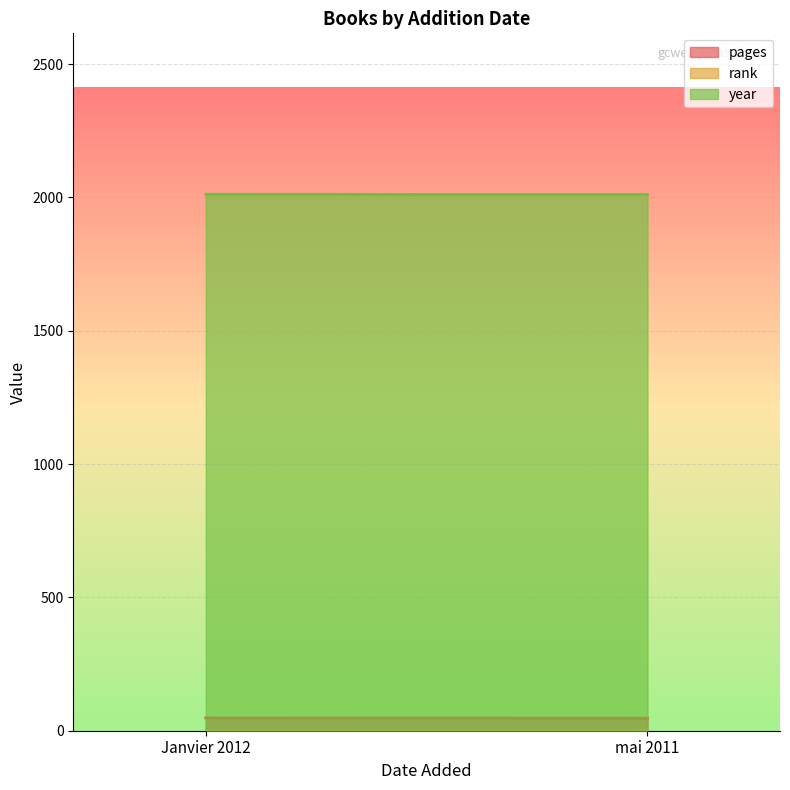

True or false: year has a value of 2012 at Janvier 2012.

True